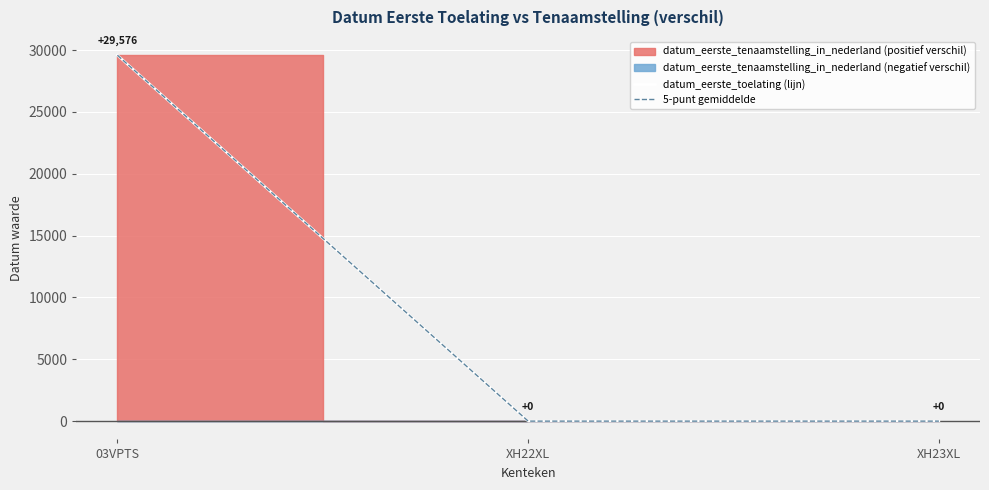

How many datum_eerste_toelating (lijn) values are between 0 and 29576?

3